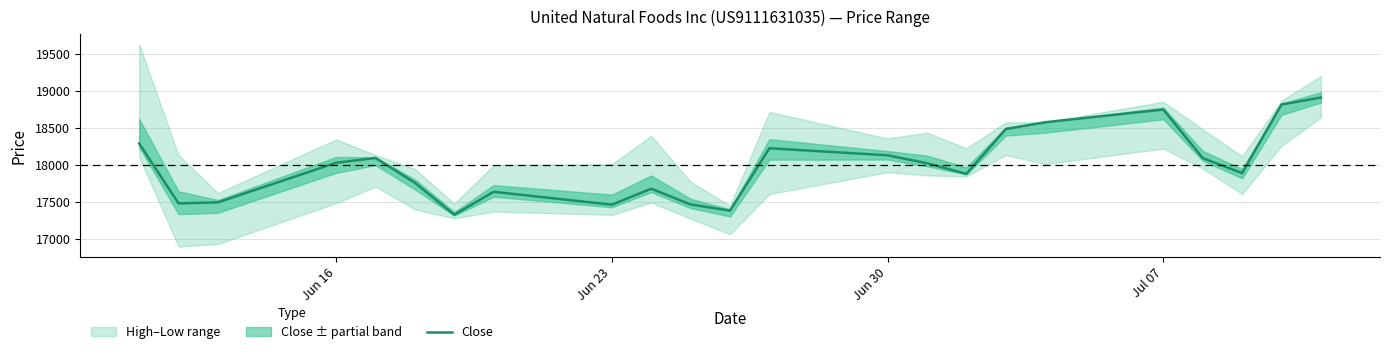

How many categories are shown in the chart?

23